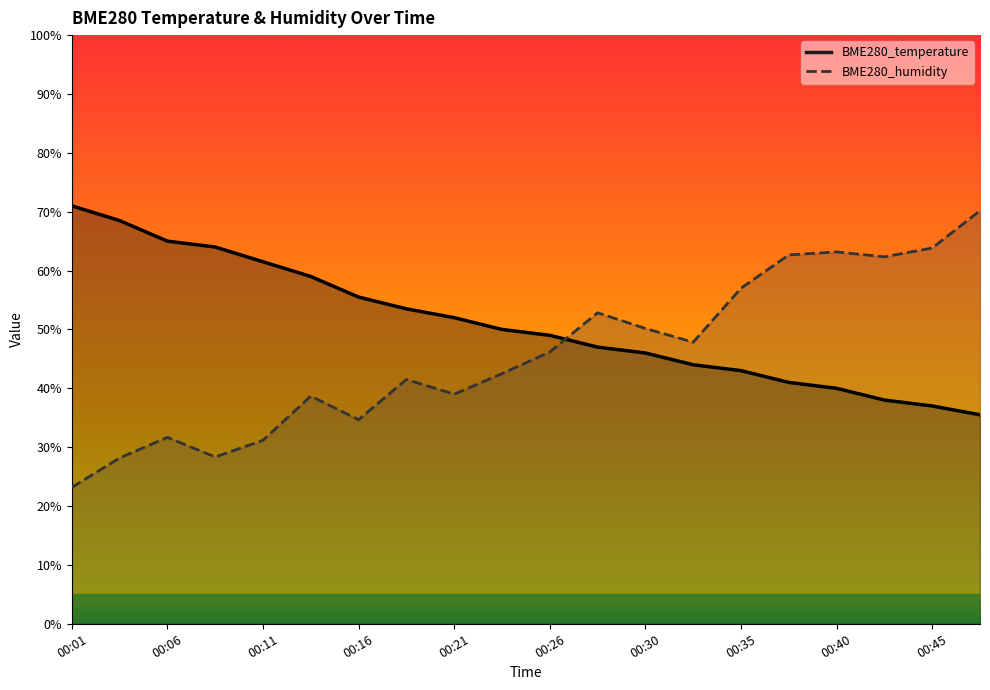

Is the value of BME280_humidity at 00:23 greater than the value of BME280_temperature at 00:43?

Yes